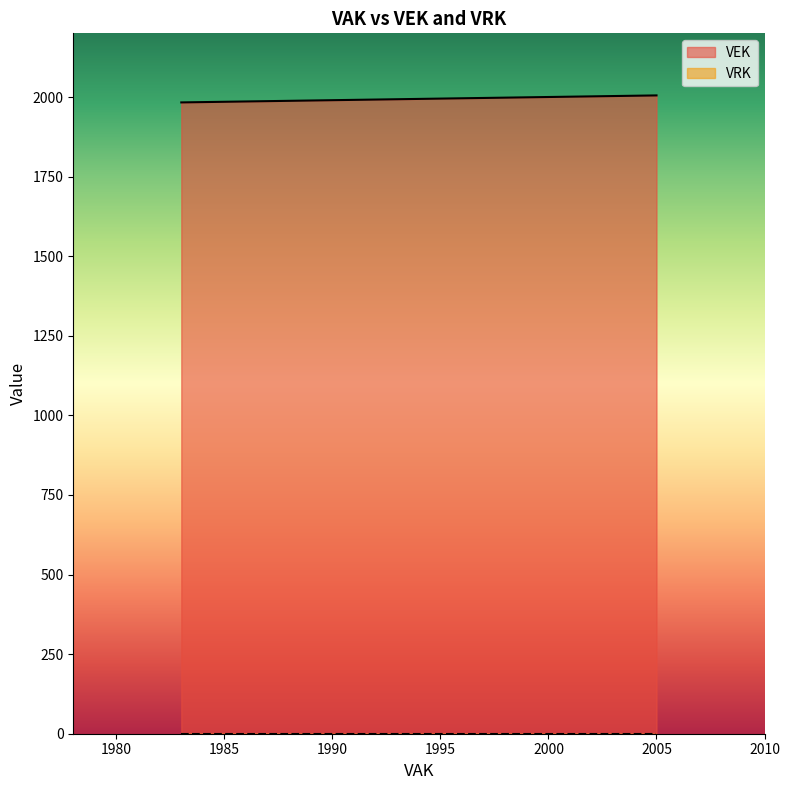

How many lines are shown in the chart?

2